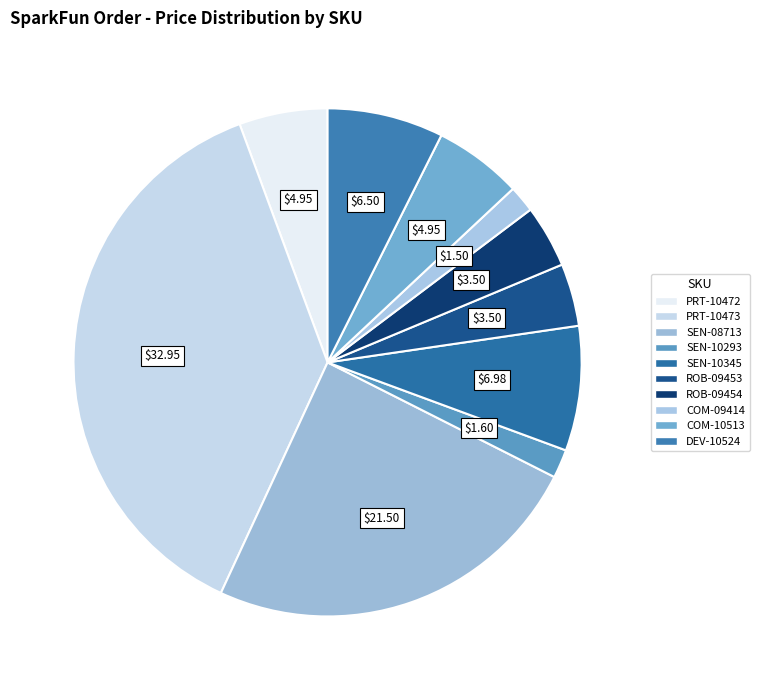

Combined, what portion of the pie is ROB-09454 and PRT-10473?

41.5%